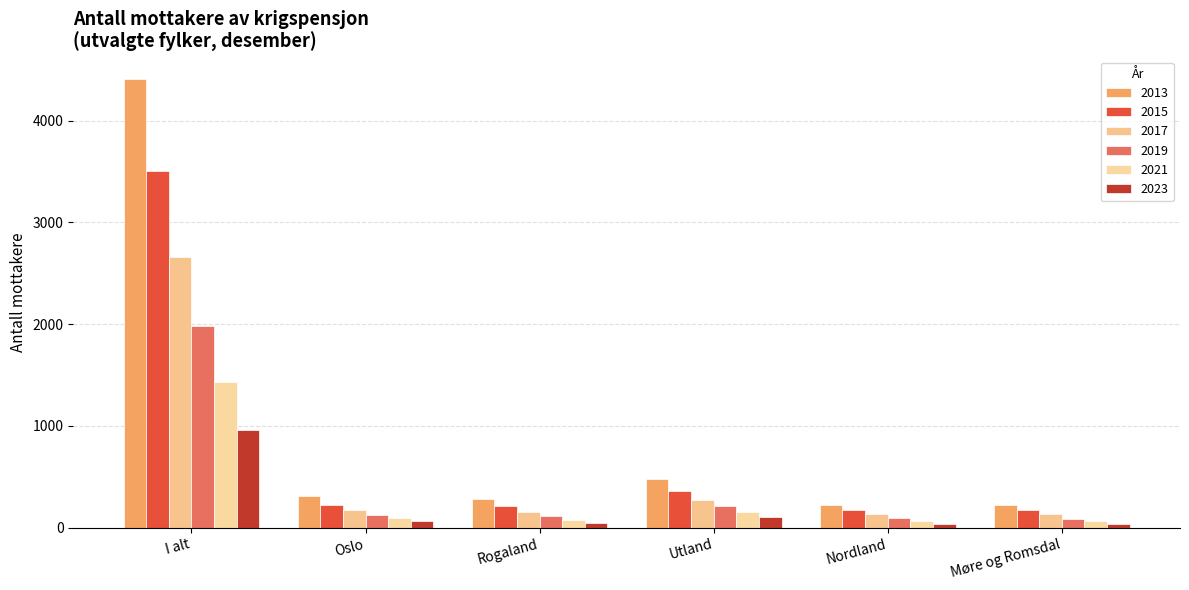

What is the total value across all series at Oslo?

994